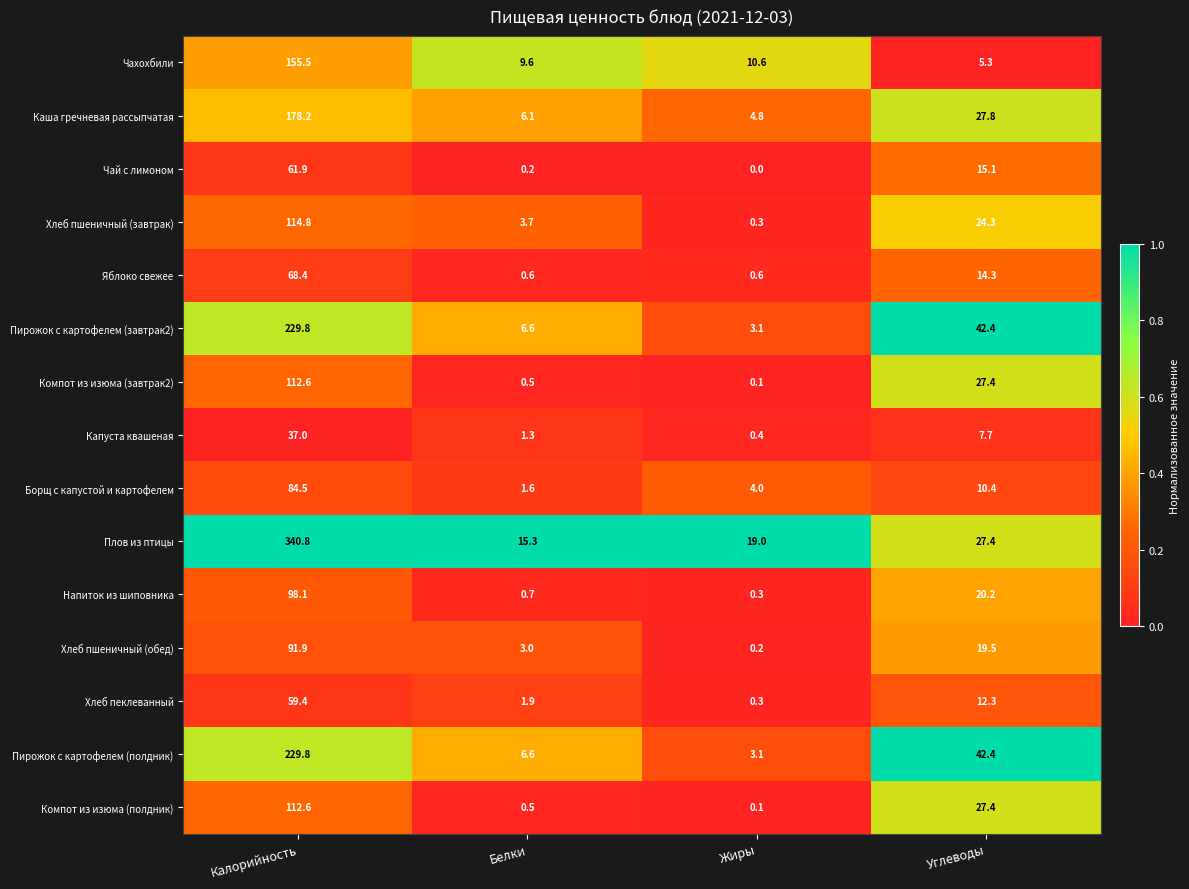

What is the maximum value shown in the chart?

340.8